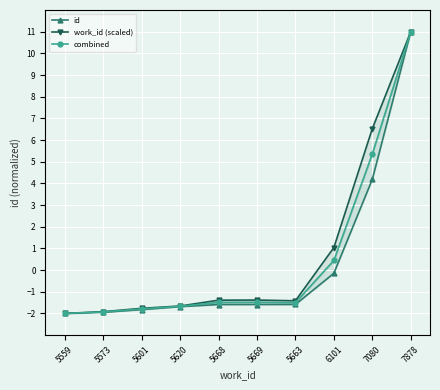

What is the maximum value for id?

11.0